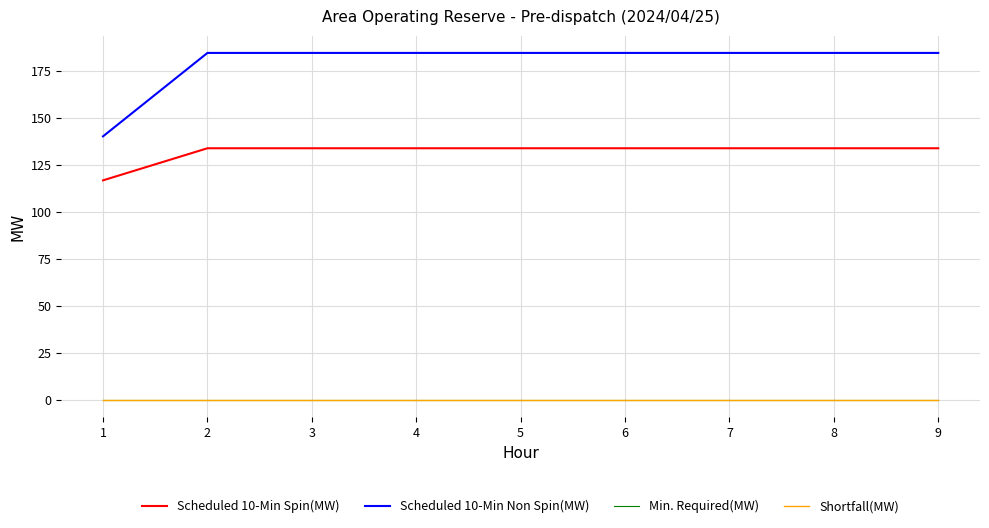

Which label corresponds to the largest value in the chart?

2